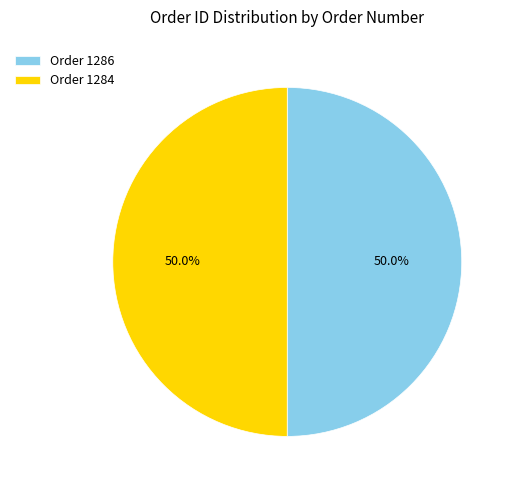

Do Order 1284 and Order 1286 together represent more than half of the pie?

Yes